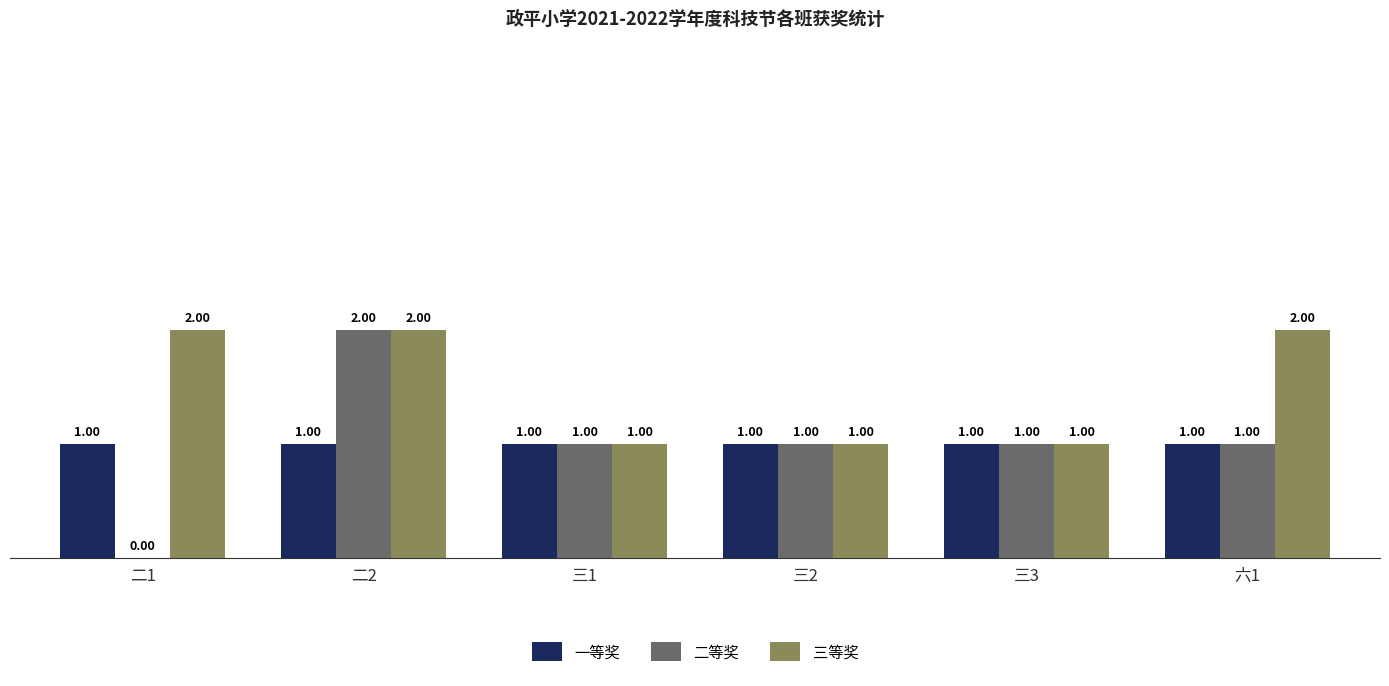

What is the sum of all 三等奖 values?

9